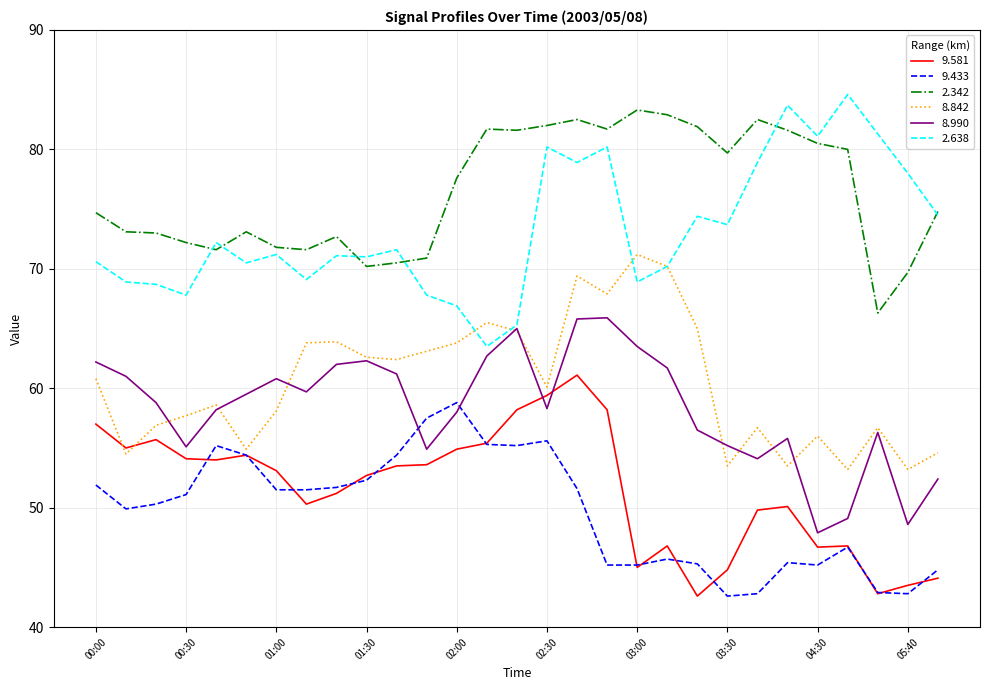

What is the lowest value of the 9.581 series?

42.6